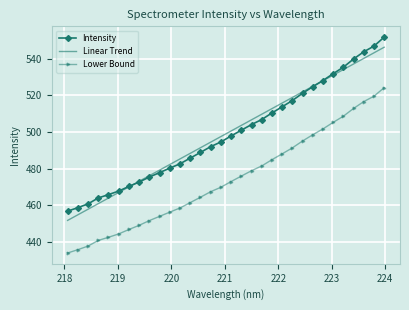

Rank the series by their maximum value, from highest to lowest.

Intensity, Linear Trend, Lower Bound